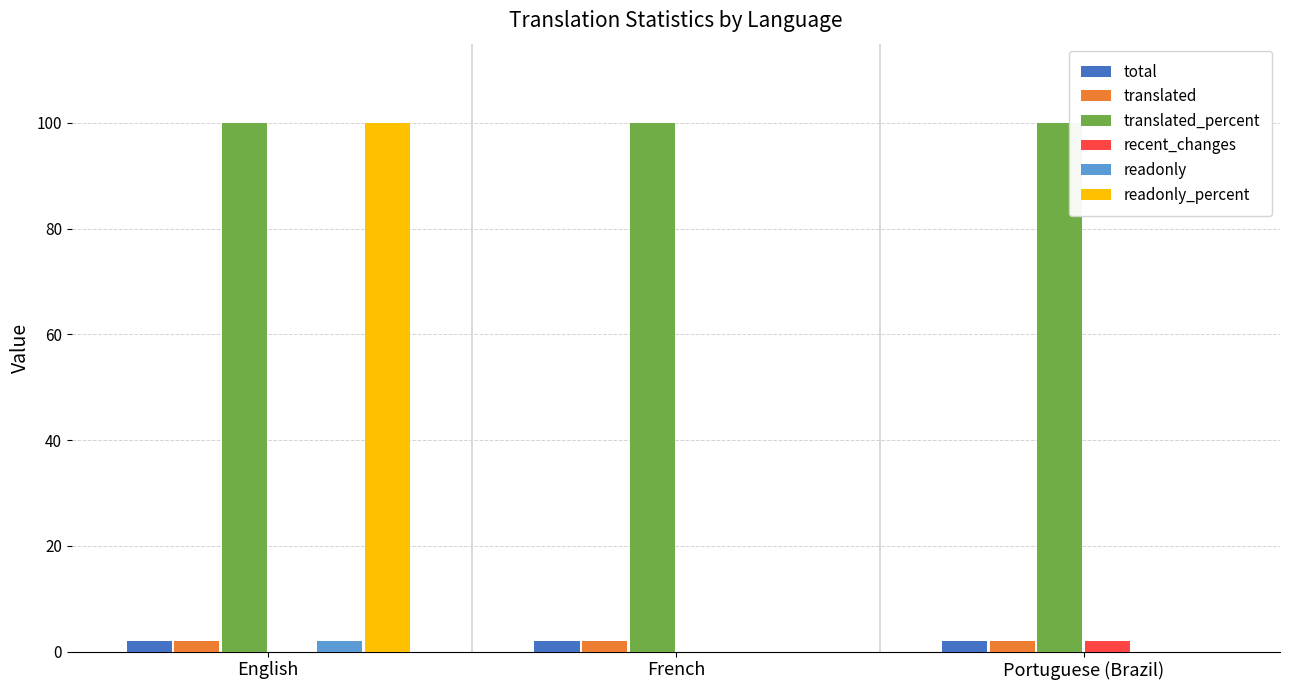

At which category is the sum across all series the highest?

English